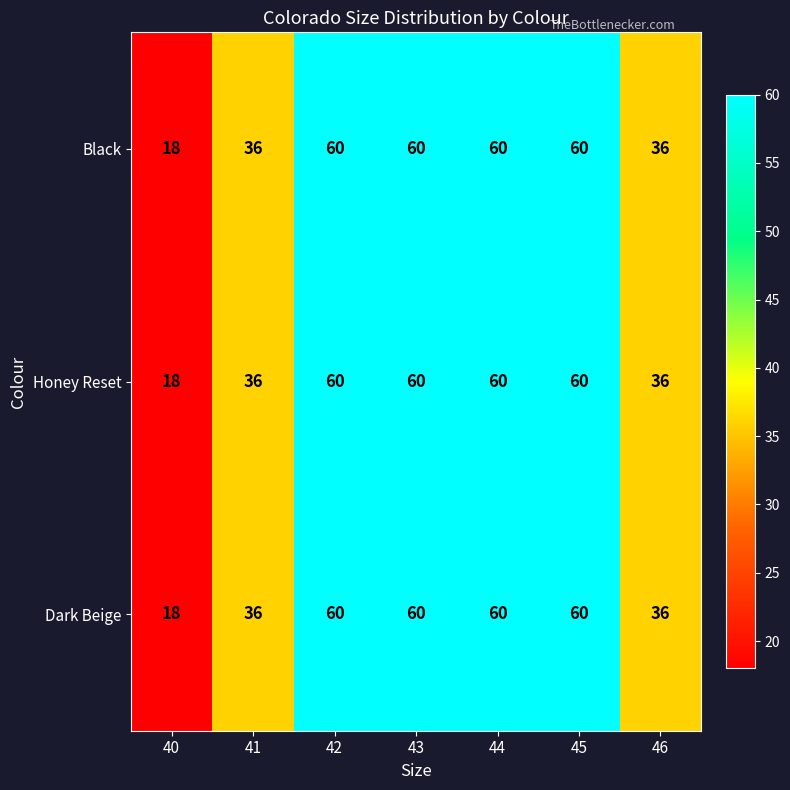

The value of Black at 42 is 14. True or false?

False